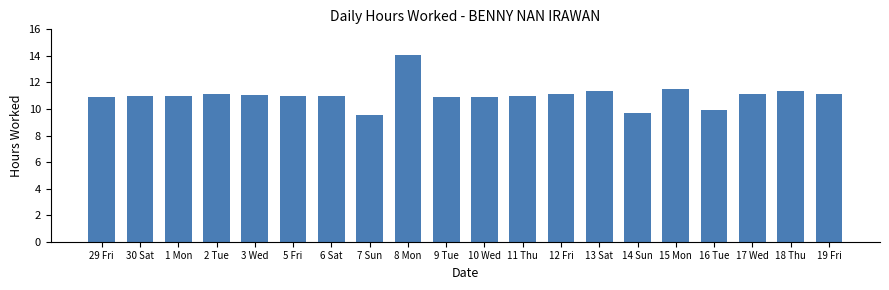

Approximately how many times larger is the value at 1 Mon compared to 7 Sun?

1.2